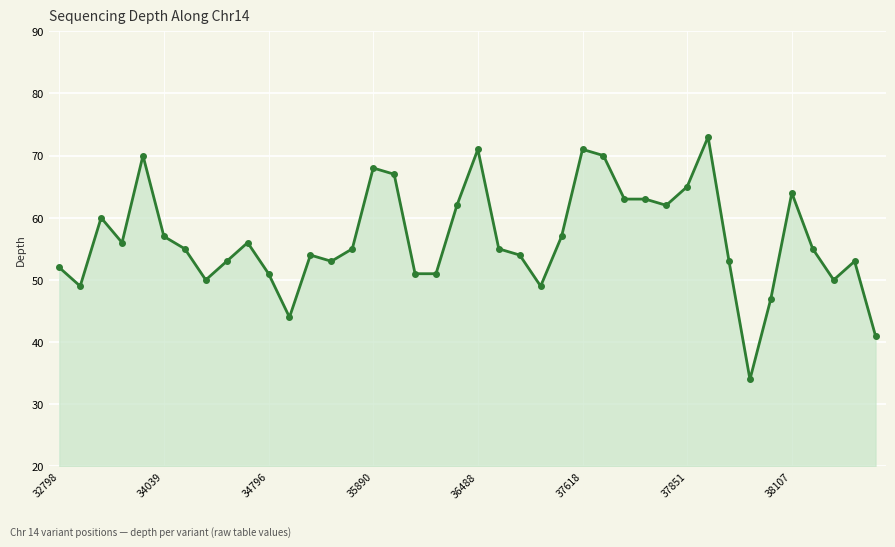

True or false: the data has more than 2 interior local peaks.

True